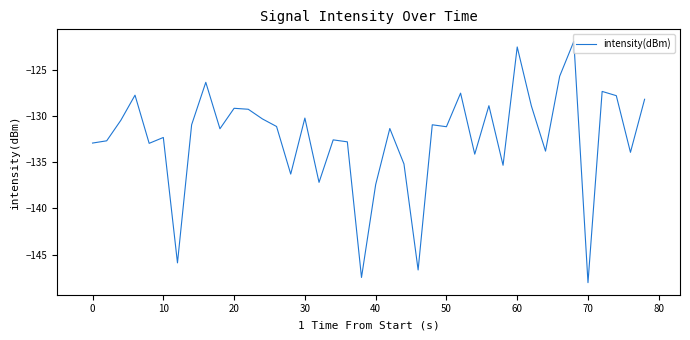

What is the maximum value shown in the chart?

-122.0